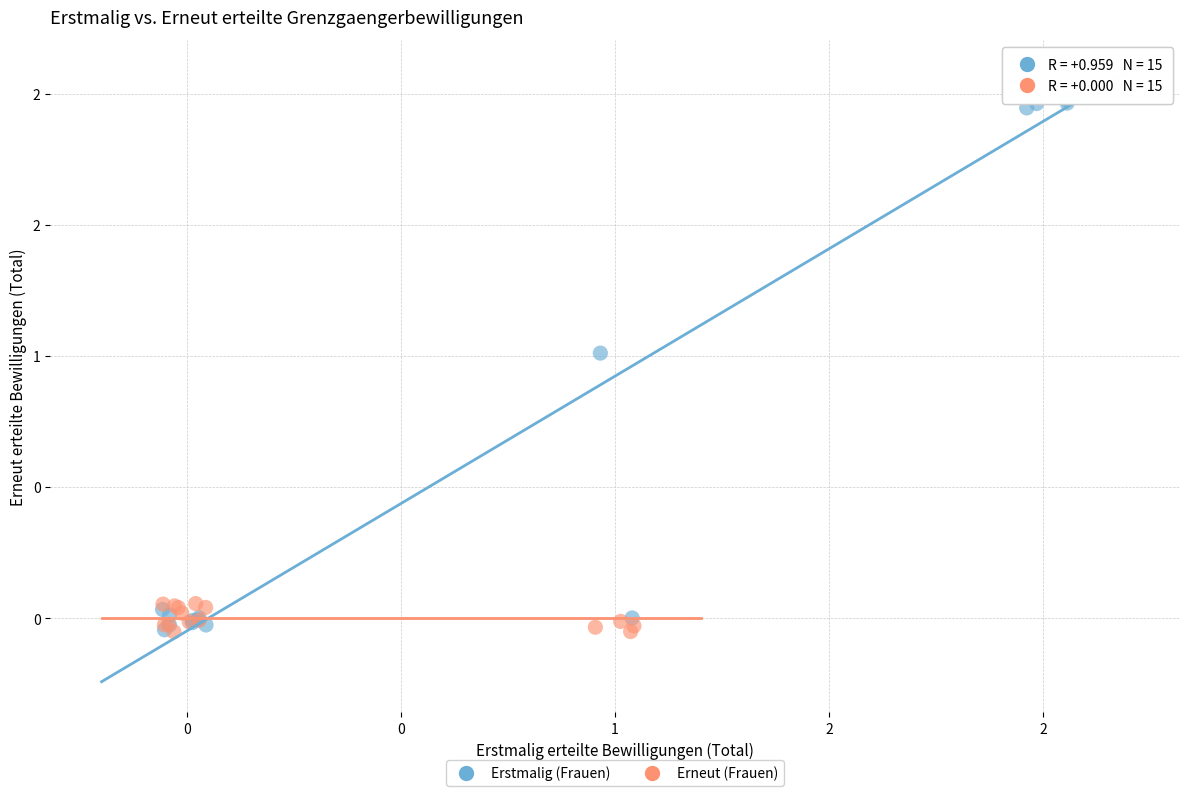

What are all the series names shown in the legend?

Erstmalig (Frauen), Erneut (Frauen)